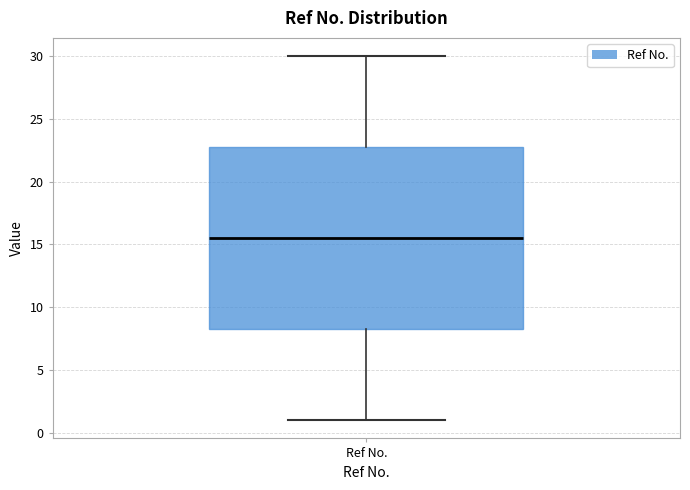

Transcribe this box plot: give where the median line is, the range the box spans, and where the two whiskers end, as read against the y-axis. The values are not printed on the chart, so give them approximately, as read against the axis.

median 15.5, box 8.5 to 23.0, whiskers 1.0 to 30.0